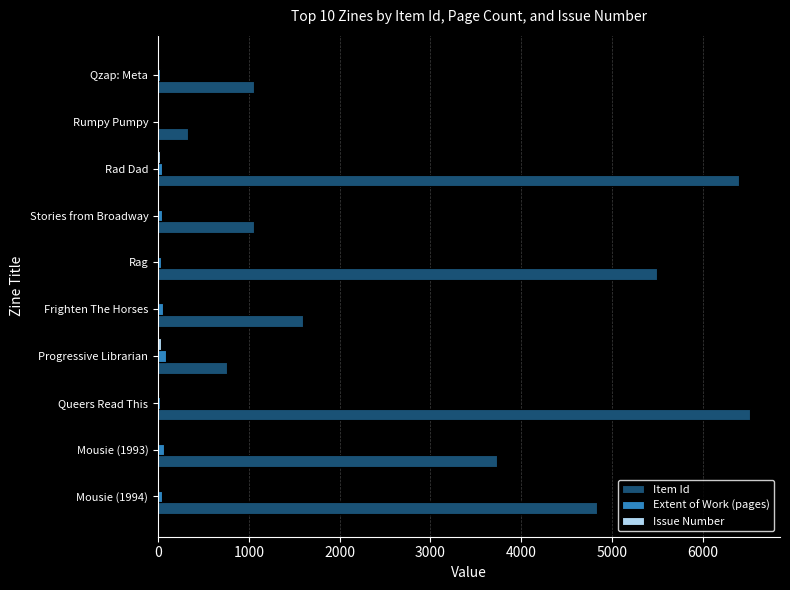

How many distinct data groups are displayed?

3